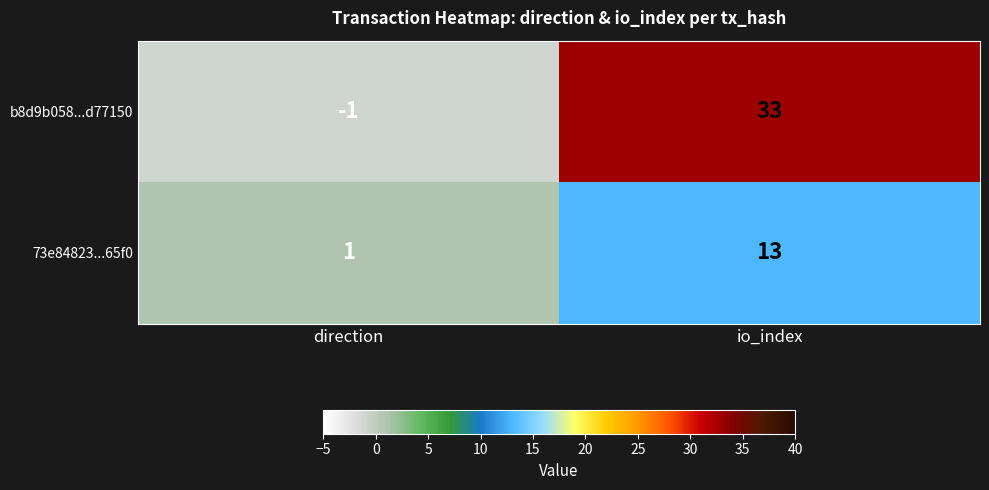

Where is b8d9b058...d77150 nearest to the value 16?

direction